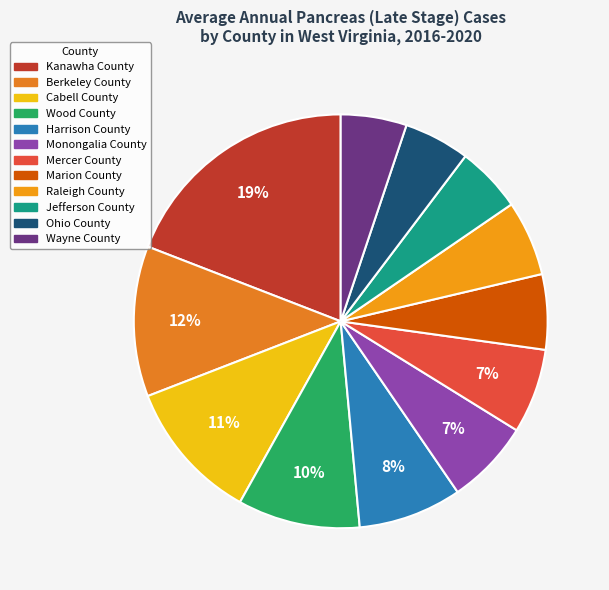

Count the number of slices in the pie.

12